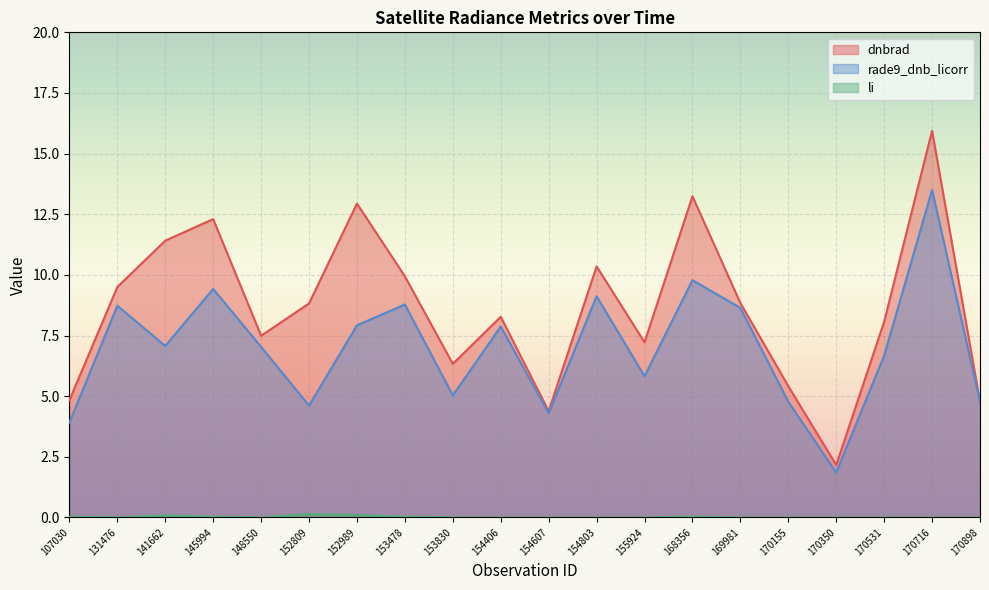

Reading left to right, transcribe all the data shown in this chart.

dnbrad: 4.8	9.5	11.4	12.3	7.5	8.8	12.9	9.9	6.3	8.3	4.4	10.3	7.2	13.2	8.8	5.4	2.2	8.1	15.9	4.8
rade9_dnb_licorr: 3.9	8.7	7.1	9.4	7.0	4.6	7.9	8.8	5.0	7.9	4.3	9.1	5.8	9.8	8.6	4.8	1.9	6.7	13.5	4.8
li: 0.0	0.0	0.1	0.0	0.0	0.1	0.1	0.0	0.0	0.0	0.0	0.0	0.0	0.0	0.0	0.0	0.0	0.0	0.0	0.0